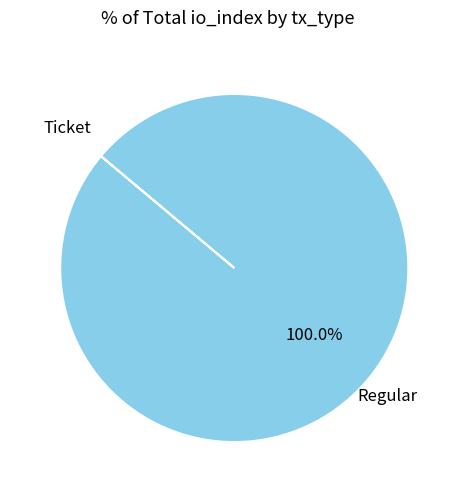

Which category has the biggest portion of the pie?

Regular